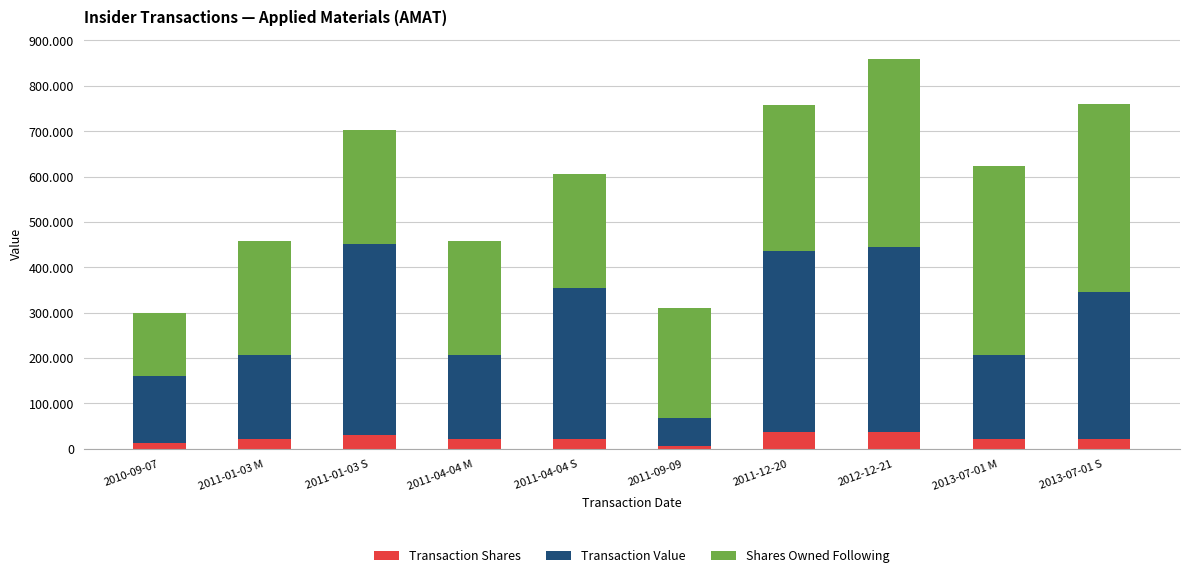

What value does the Transaction Value series have at 2013-07-01 S?

323055